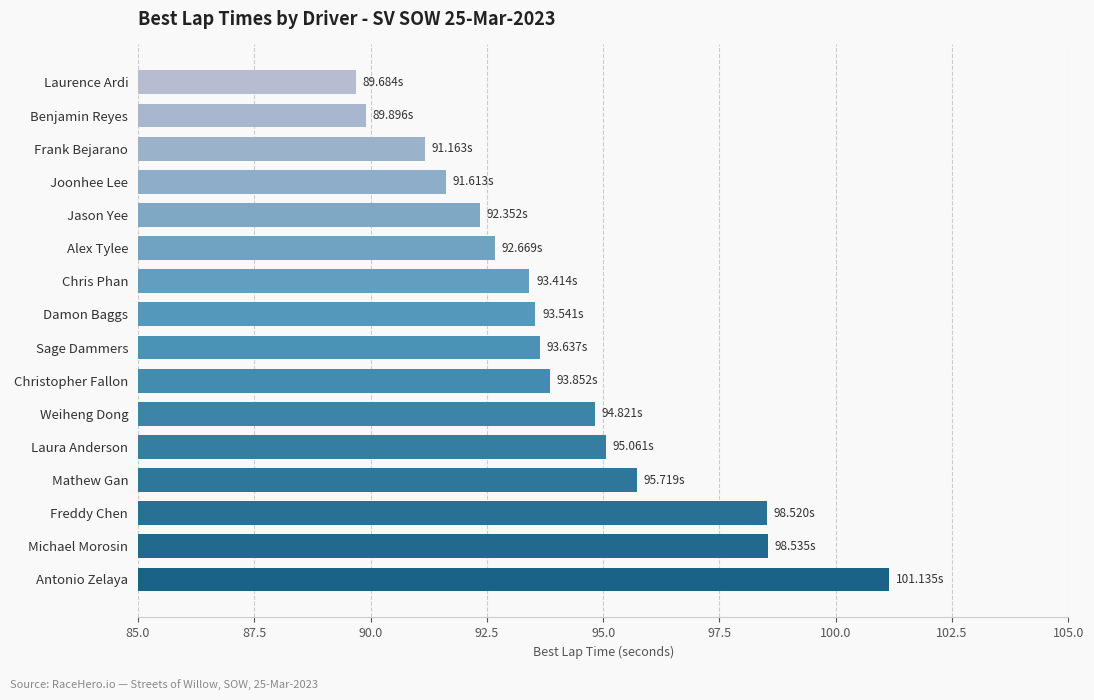

What is the change in value from Laura Anderson to Chris Phan?

-1.6